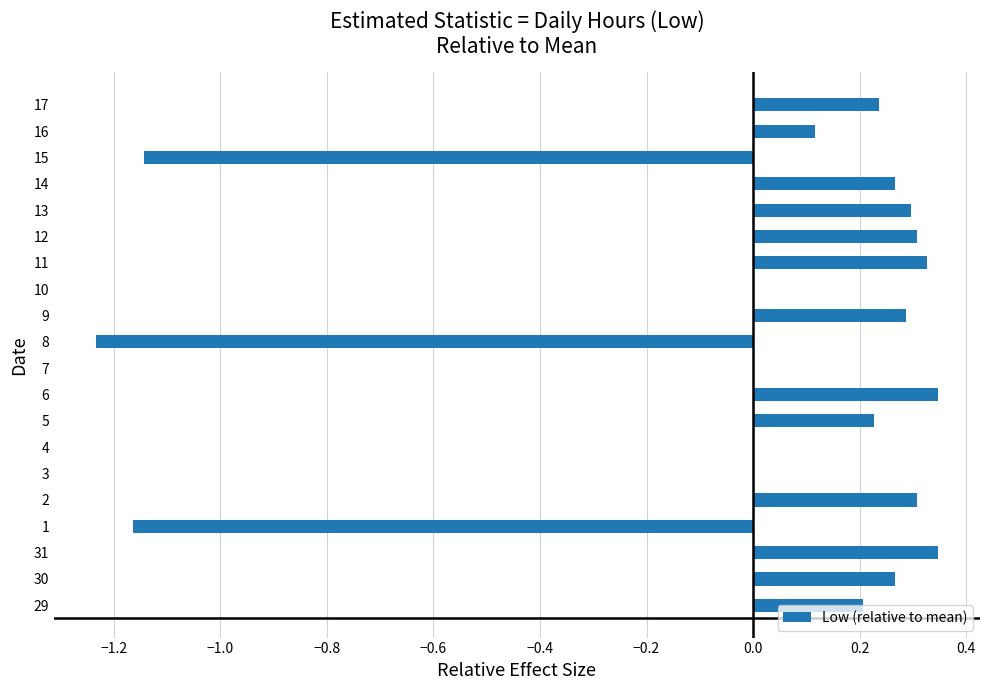

What is the sum of the values at 8 and 5?

-1.0